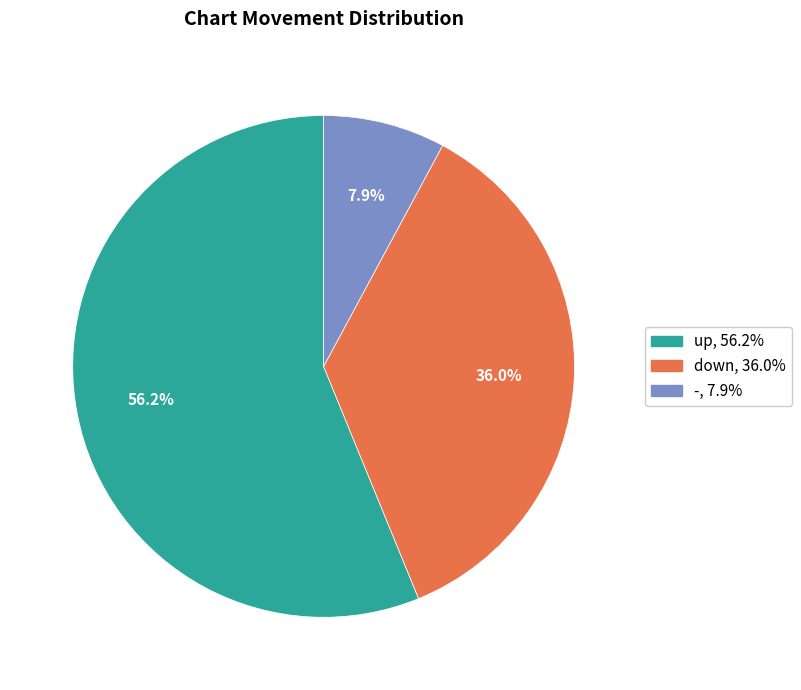

Approximately how many times larger is the value at down compared to -?

4.6